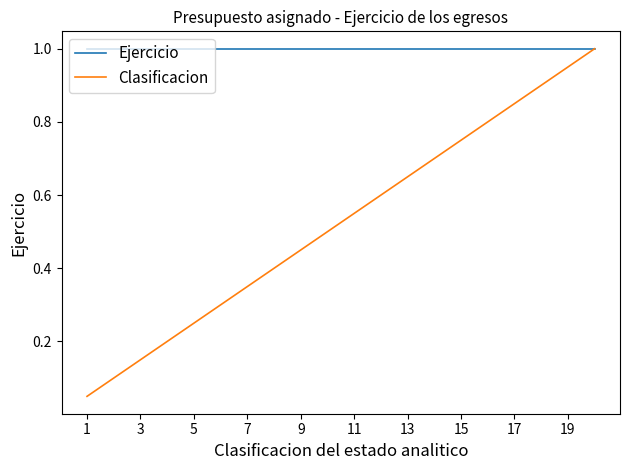

List the series in order of their overall mean, lowest first.

Clasificacion, Ejercicio